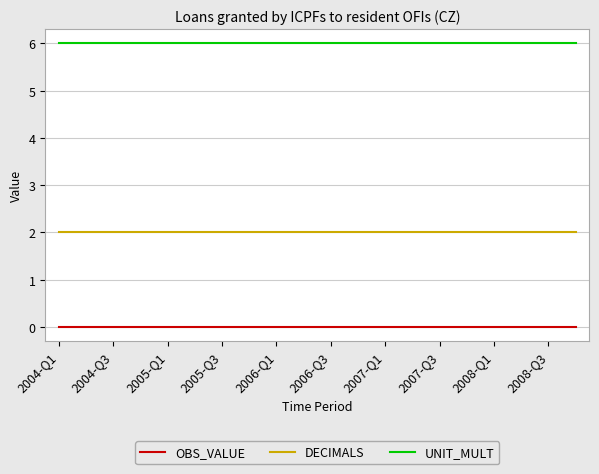

Rank the series by their average value, from highest to lowest.

UNIT_MULT, DECIMALS, OBS_VALUE